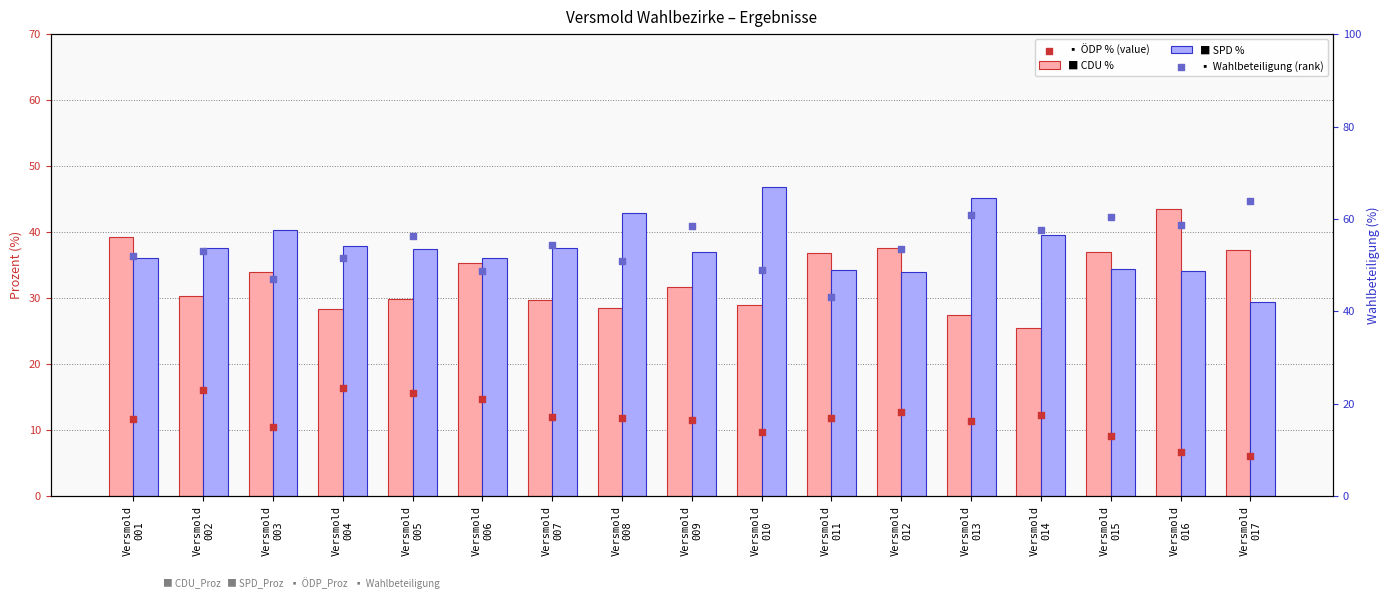

At which category is the sum across all series the highest?

Versmold
013